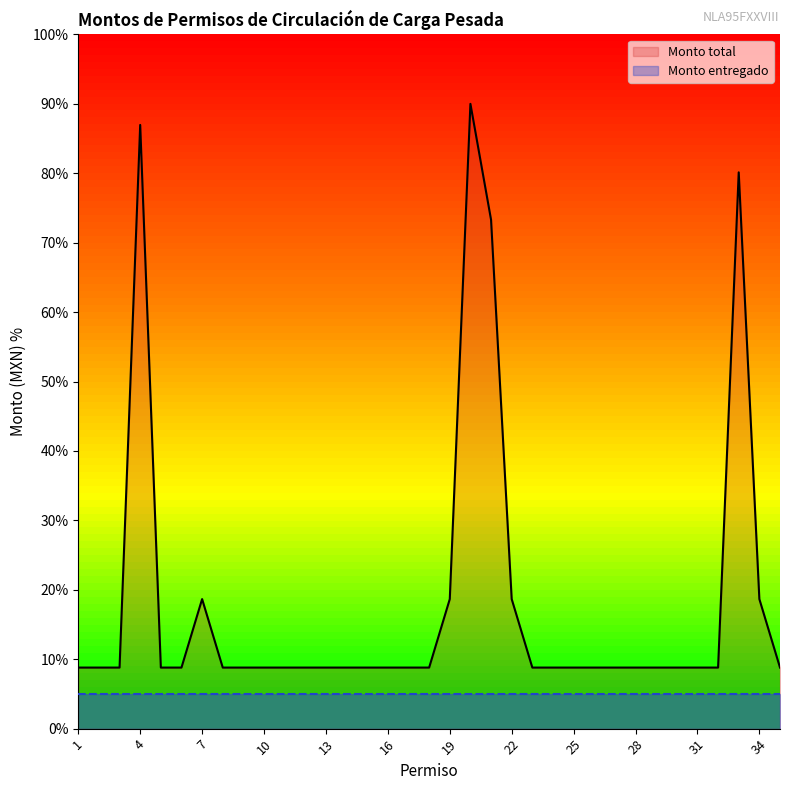

How many lines are shown in the chart?

2